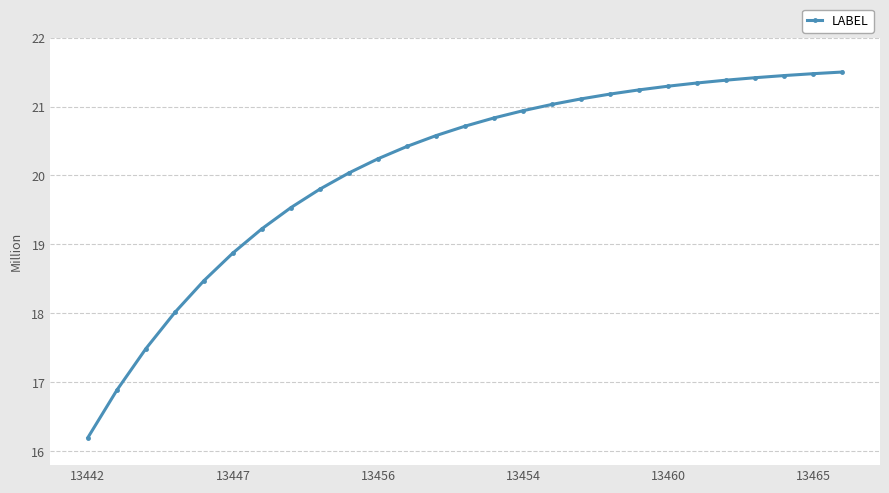

What is the value of the 17th point from the left?

21.0